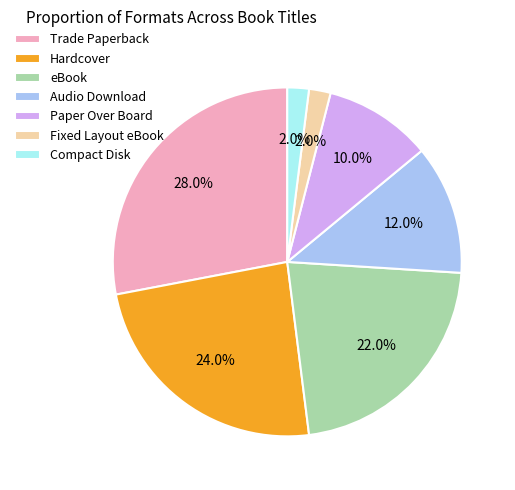

How many segments does this pie chart have?

7